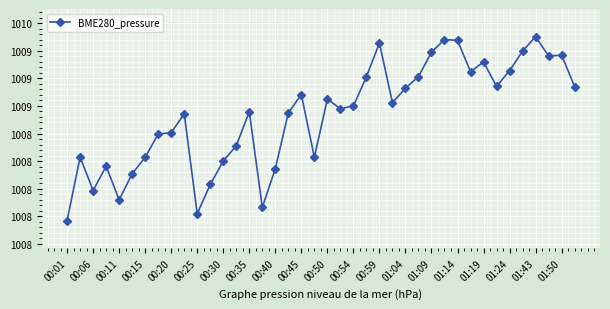

What is the difference between the maximum and minimum values?

1.7